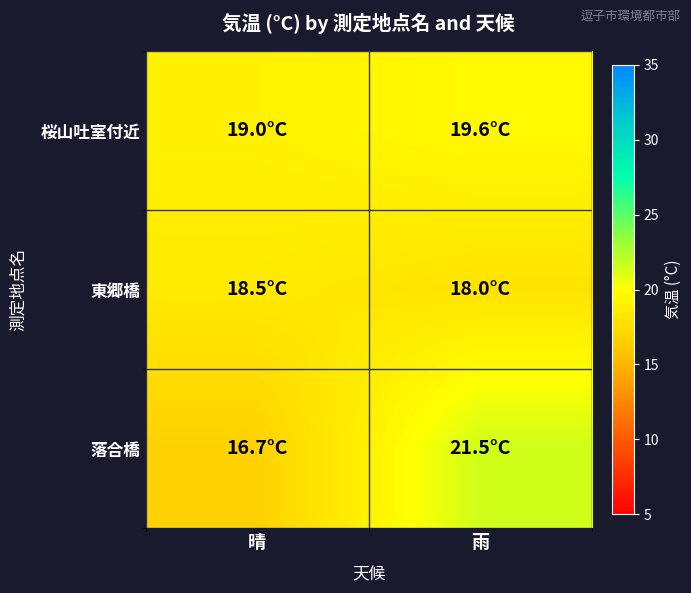

What is the total value across all series at 晴?

54.3